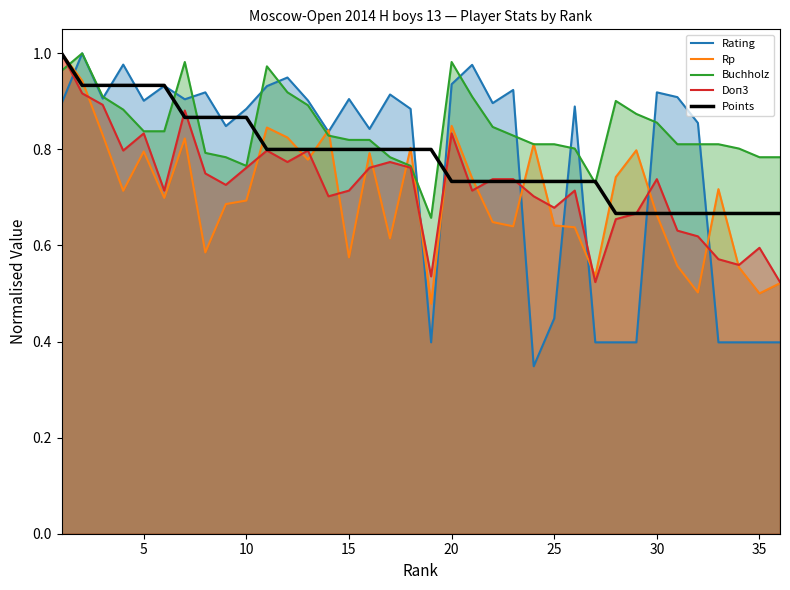

The value of Buchholz at 10 is 0.4. True or false?

False